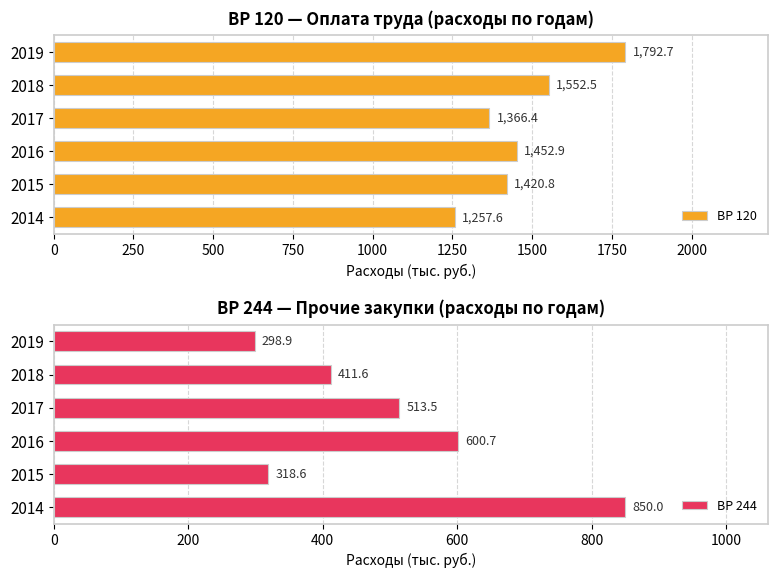

What is the highest value of the ВР 120 series?

1792.7